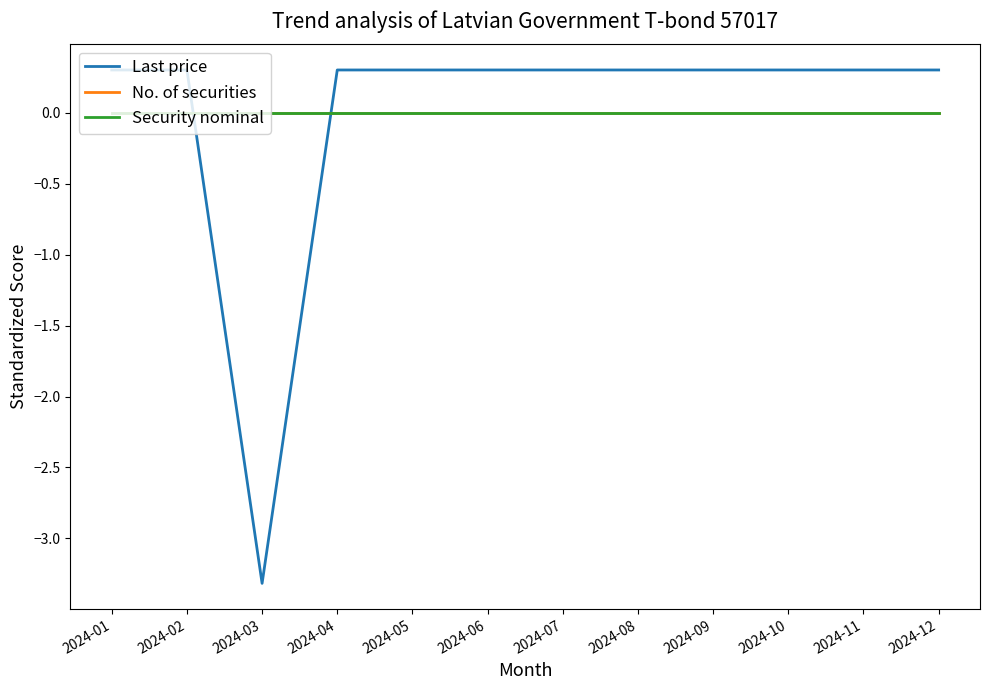

Does the chart display data point markers on the line(s)?

No